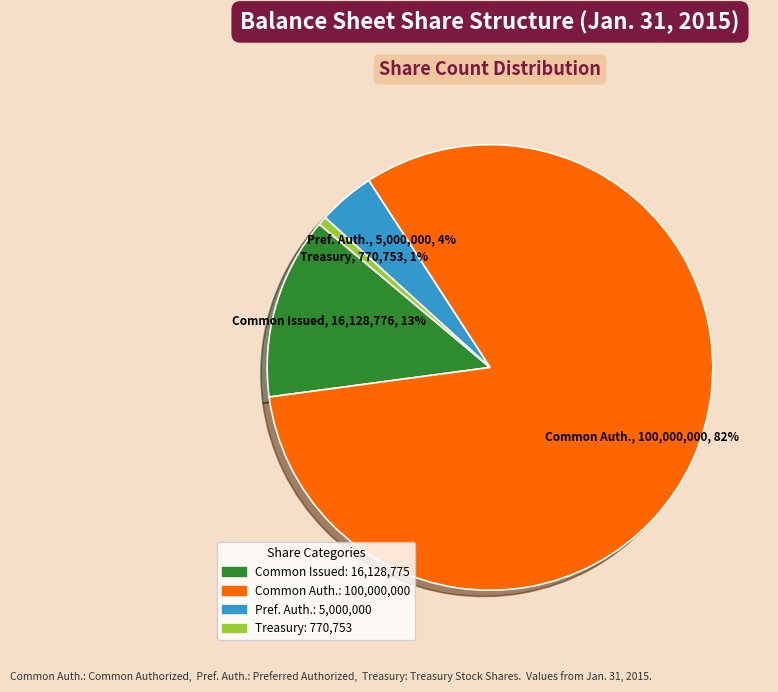

Is there a majority slice in this chart?

Yes